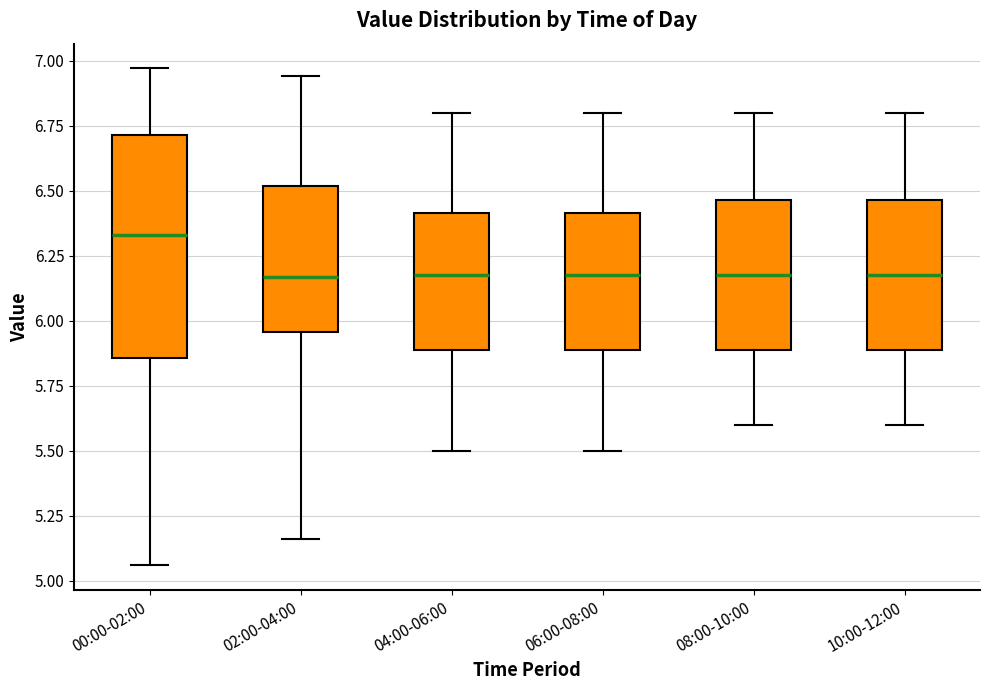

Which box's median line is the highest?

00:00-02:00